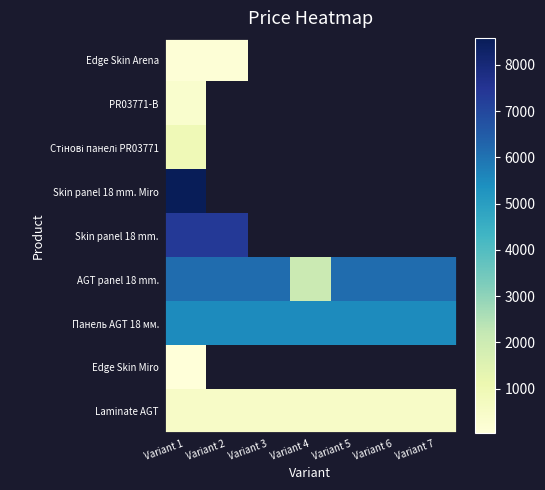

At which category is the sum across all series the highest?

Variant 1